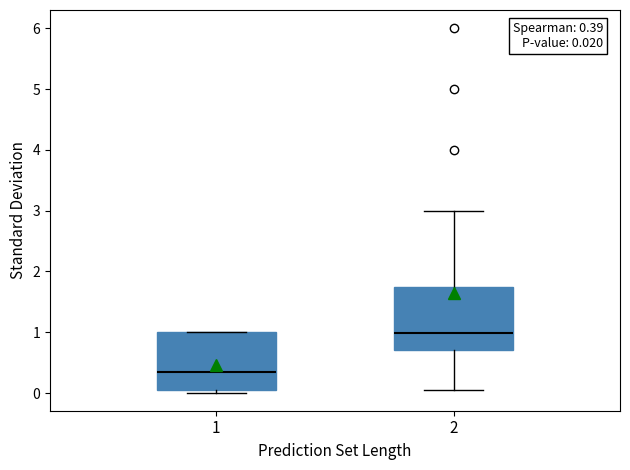

Which box's median line is the highest?

2